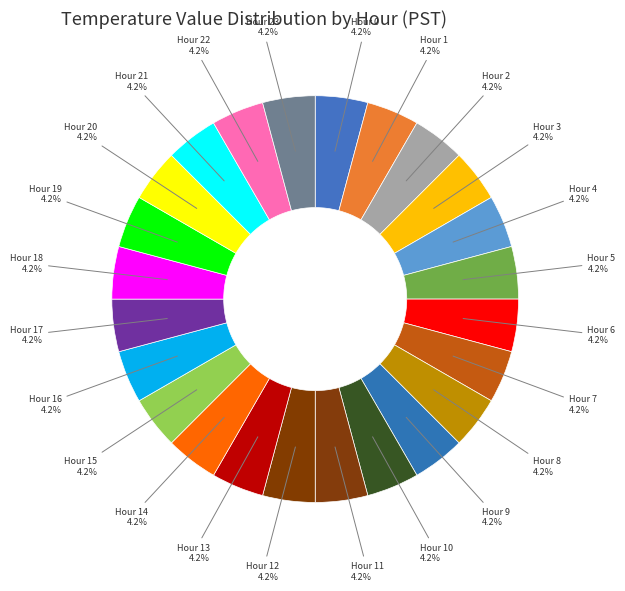

Does any single category account for the majority?

No